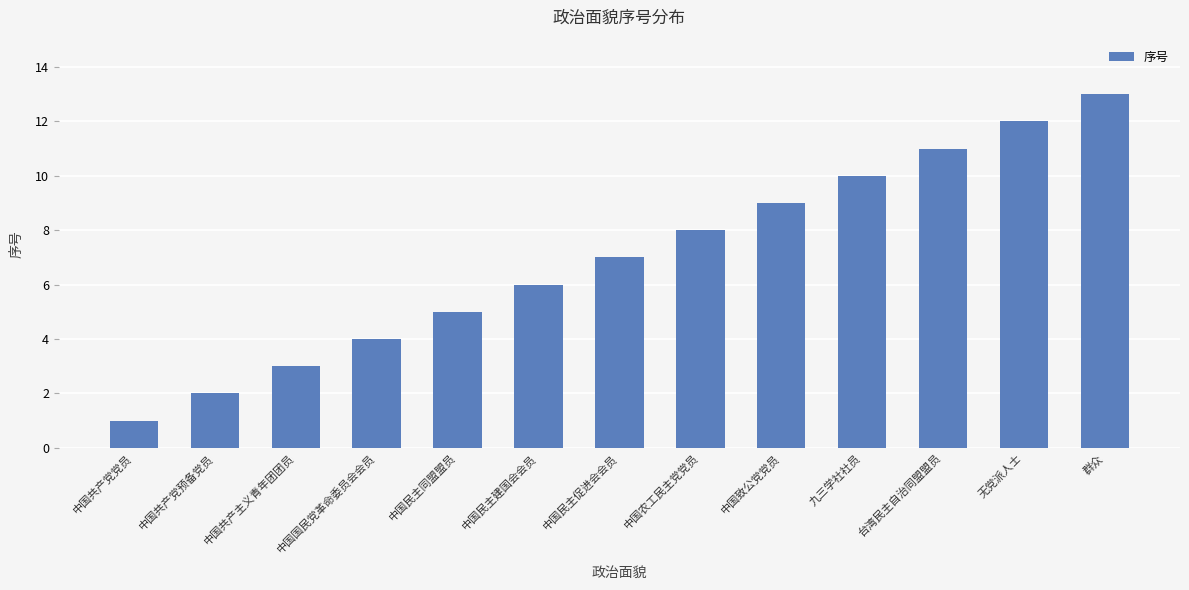

What is the ratio of the value at 中国民主同盟盟员 to the value at 中国致公党党员?

0.6